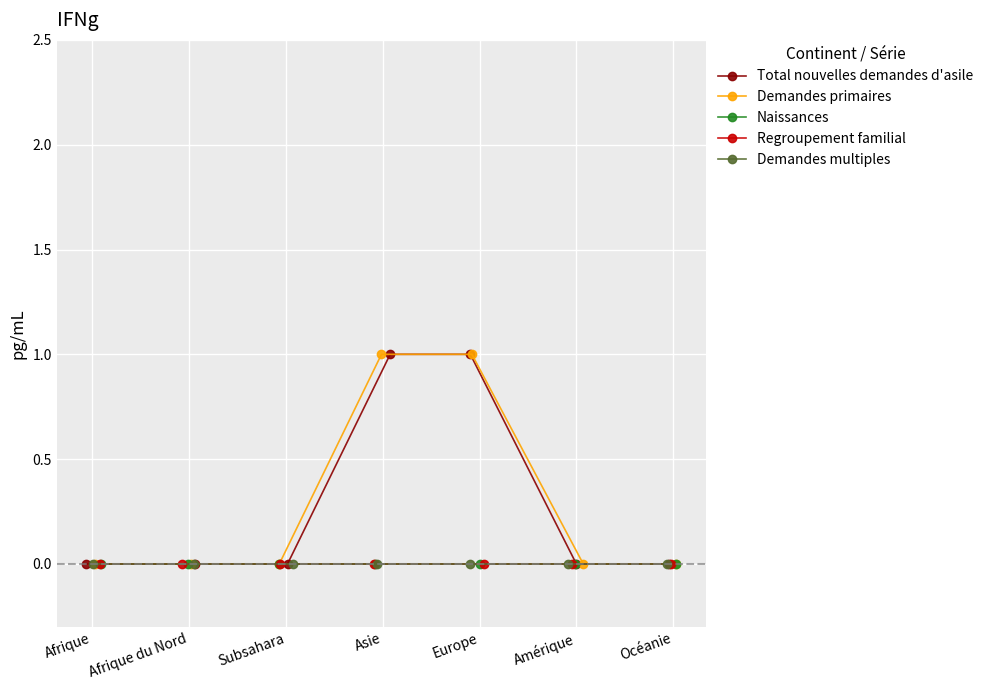

Which category has the lowest value across all series?

Afrique